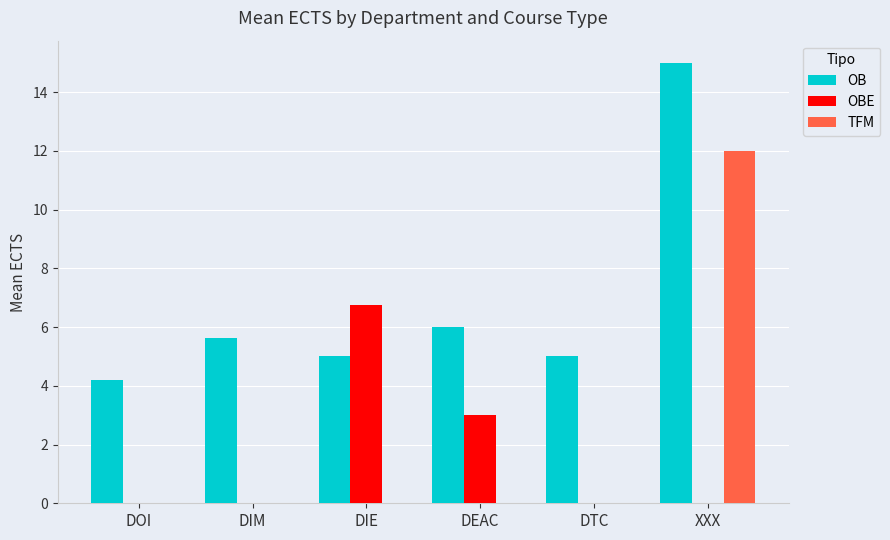

How many groups of bars are there?

6